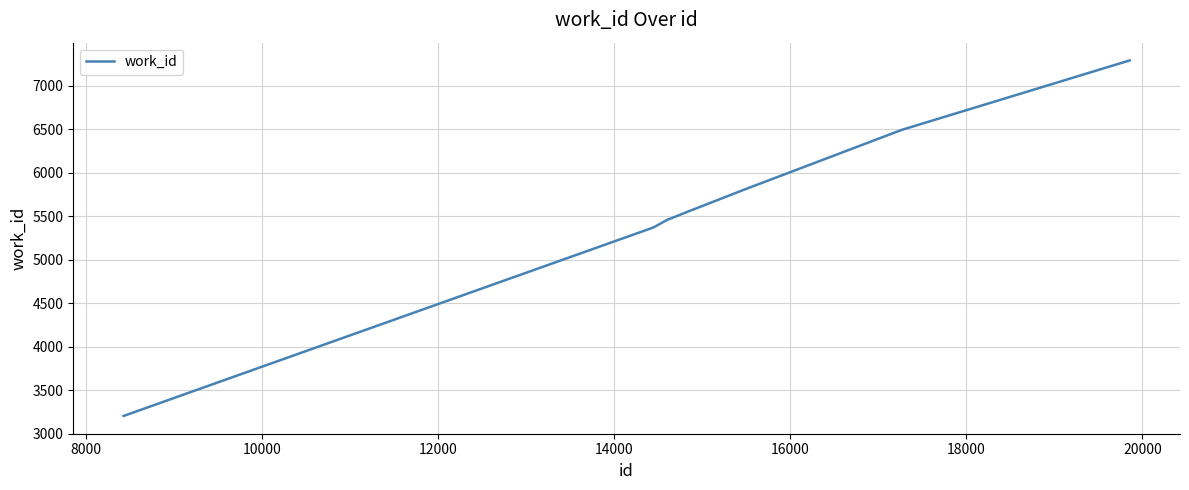

What is the difference between the maximum and minimum values?

4088